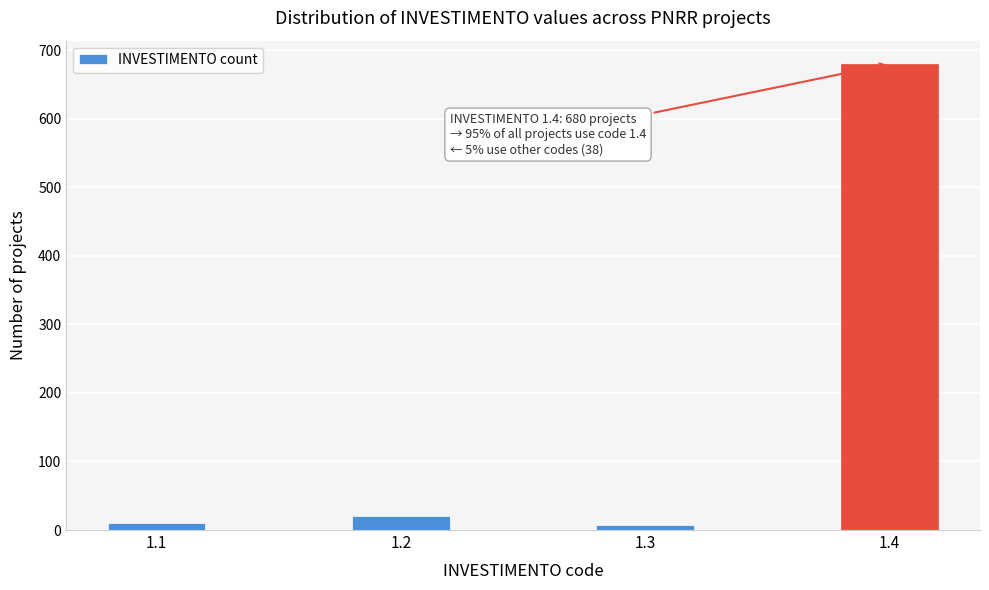

What is the sum of all values?

718